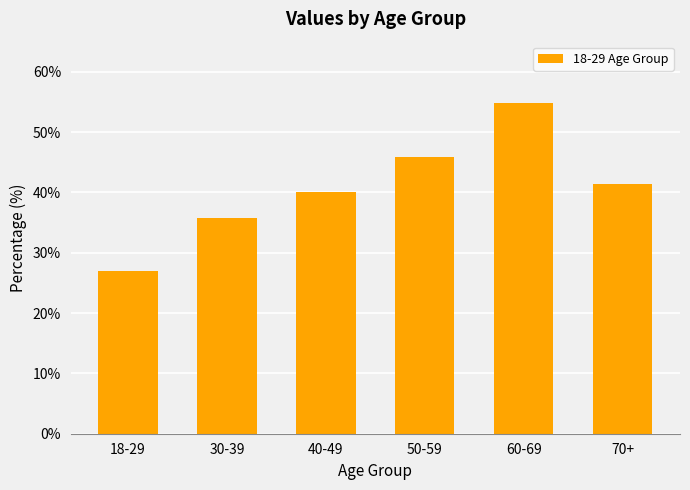

What is the ratio of the value at 30-39 to the value at 50-59?

0.8